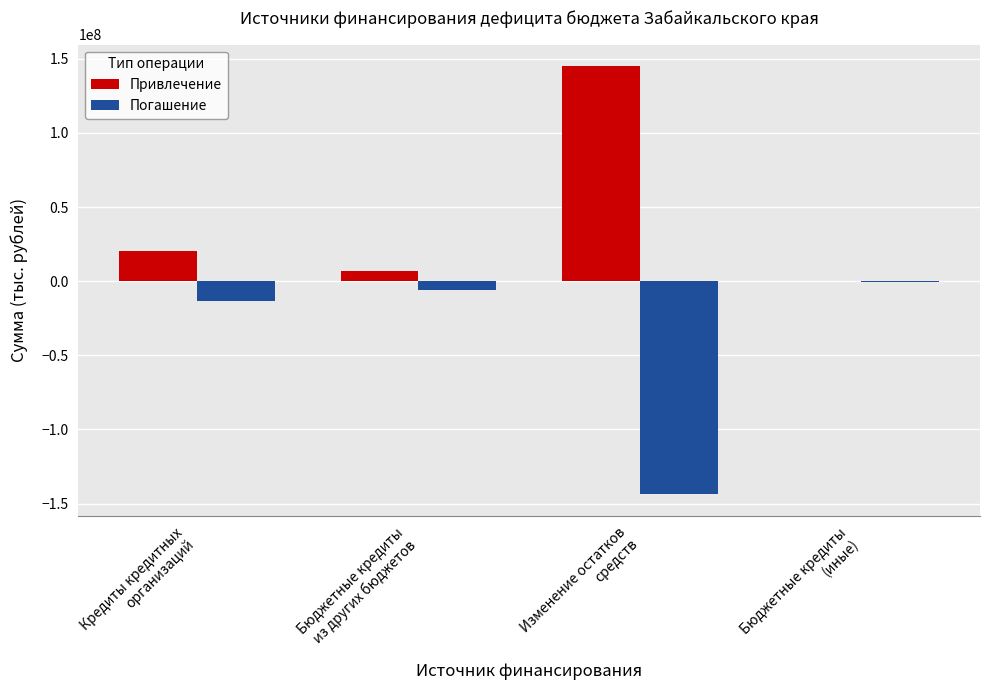

Which series has the largest total across all categories?

Привлечение